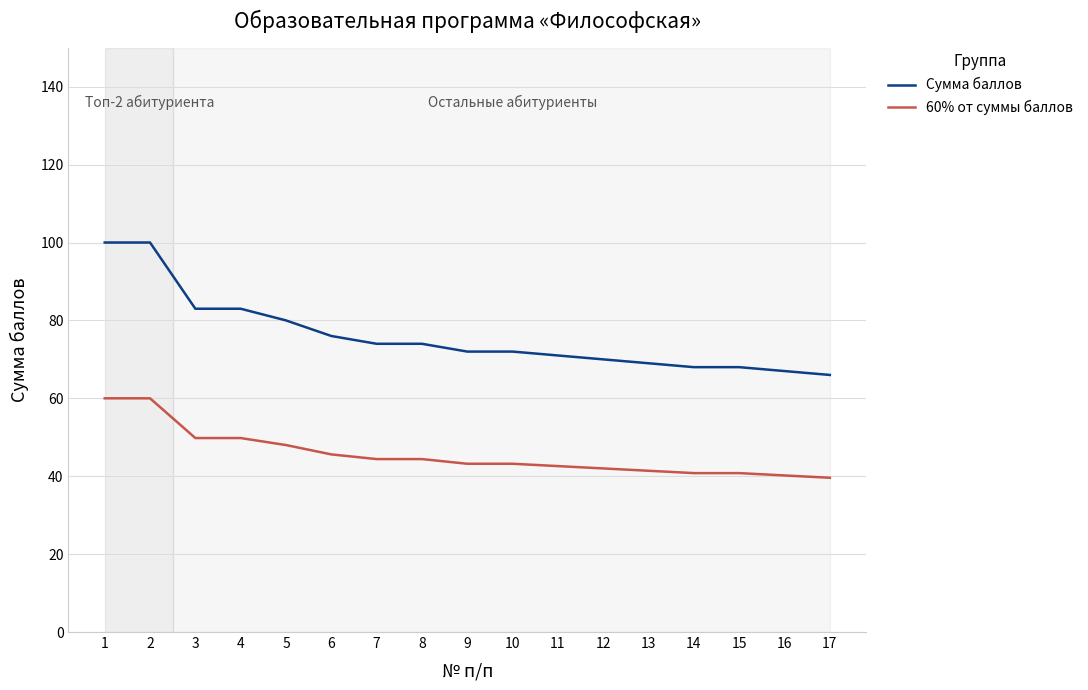

True or false: 60% от суммы баллов has a value of 42.0 at 12.

True